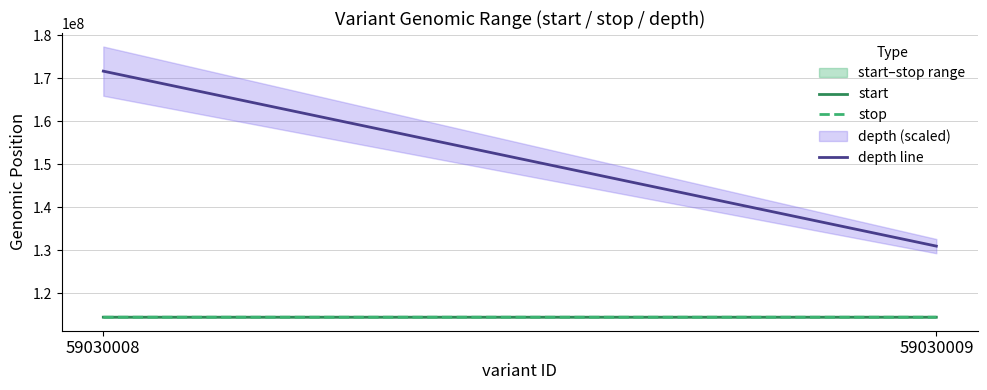

Reading right to left, extract all data points from this chart.

start: 59030009=114441607.0	59030008=114441118.0
stop: 59030009=114441608.0	59030008=114441119.0
depth line: 59030009=130971572.3	59030008=171661921.5